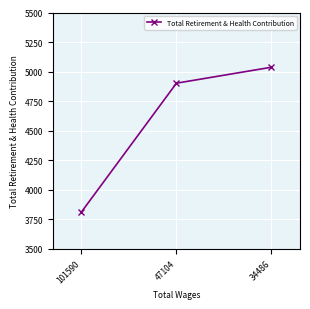

What is the sum of the values at 101590 and 47104?

8714